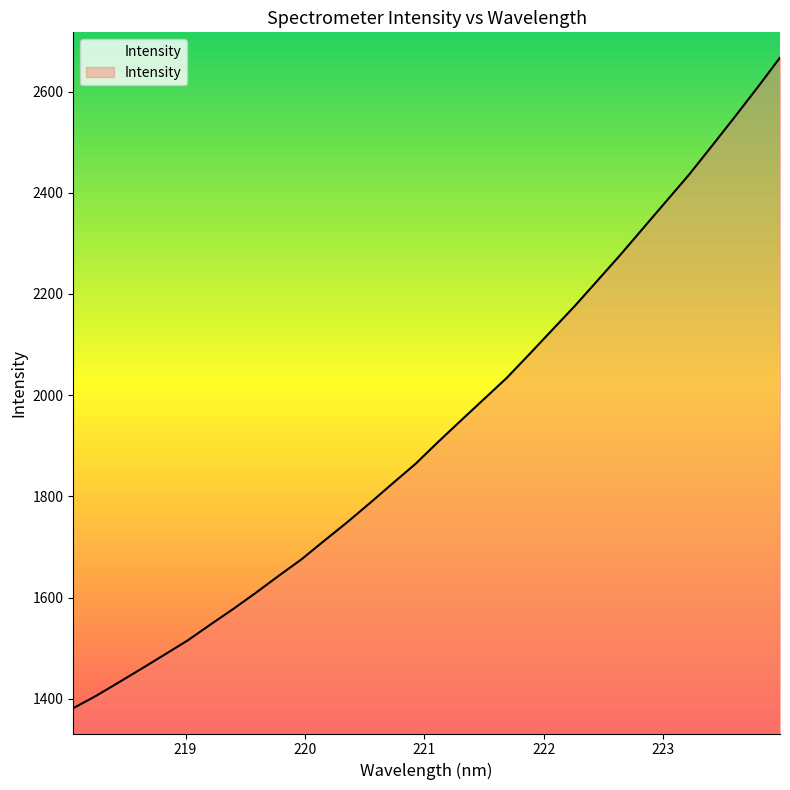

Reading right to left, transcribe all the data shown in this chart.

2667.0	2607.3	2549.0	2492.0	2435.4	2383.0	2330.5	2277.9	2227.2	2176.8	2129.1	2081.2	2034.0	1992.2	1950.2	1908.0	1864.3	1825.8	1786.9	1748.8	1712.5	1675.7	1643.1	1609.6	1577.4	1546.6	1515.2	1487.4	1459.9	1432.8	1406.0	1381.6